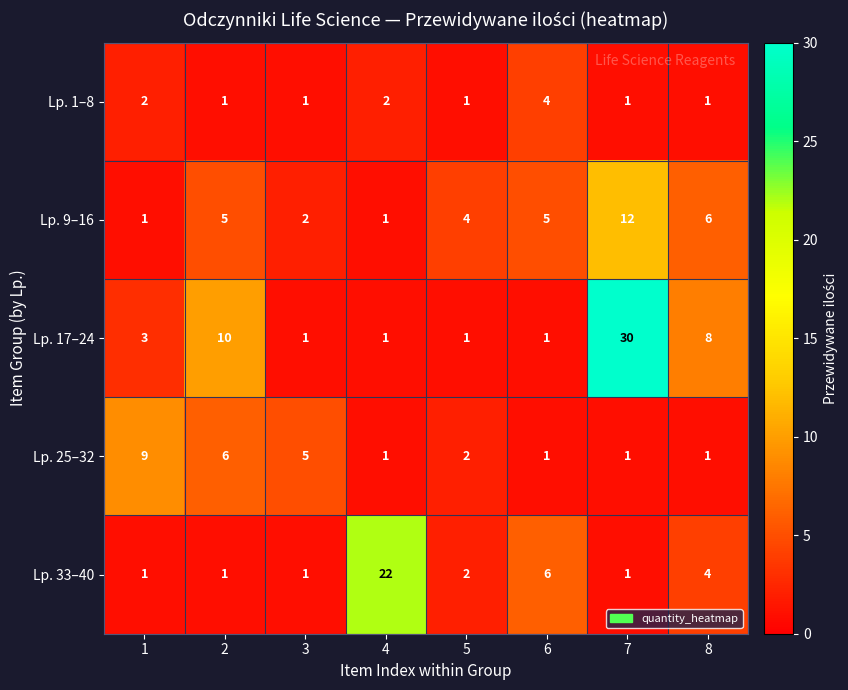

What is the sum of the Lp. 9–16 values at 1 and 6?

6